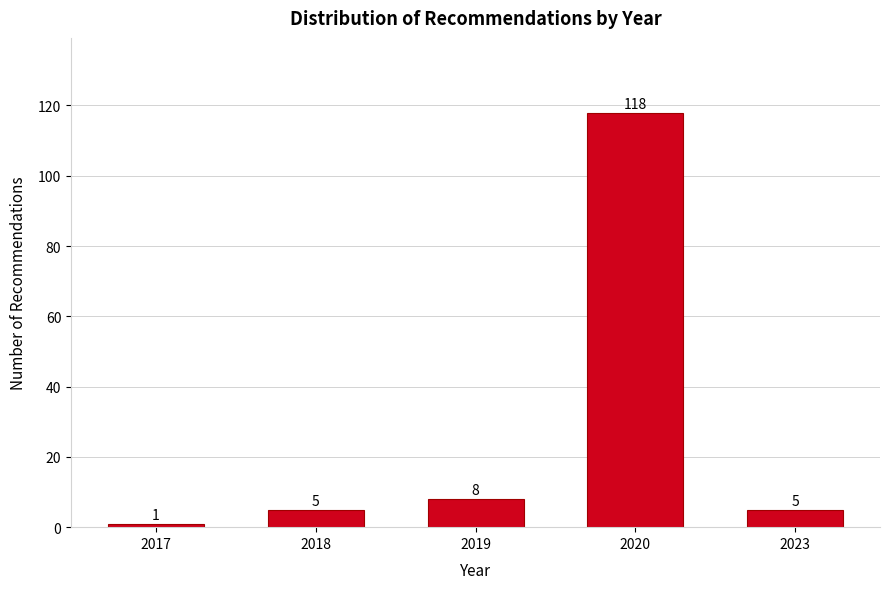

Reading right to left, list all the values displayed in this chart.

5	118	8	5	1